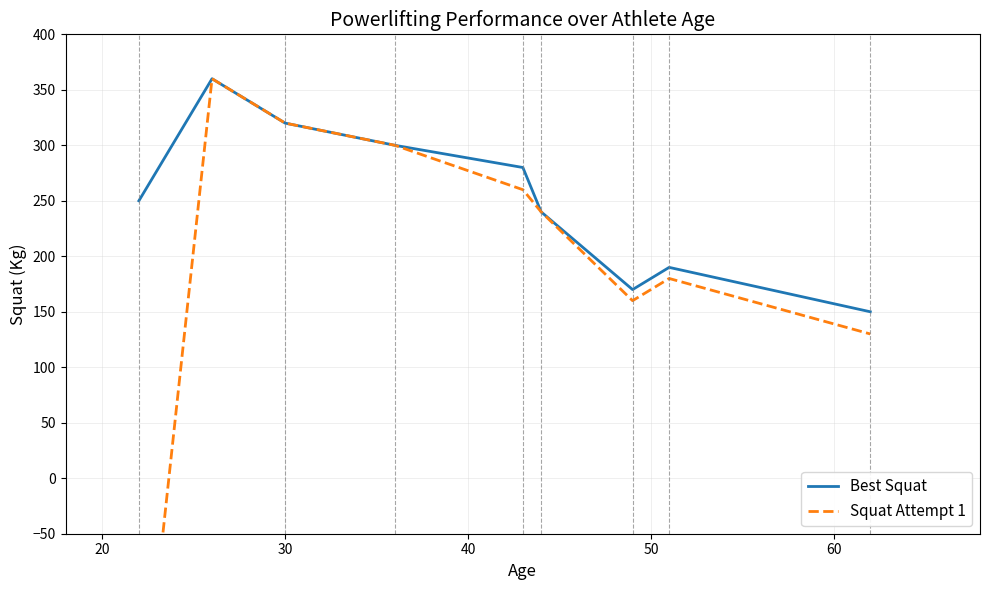

What is the highest value of the Best Squat series?

360